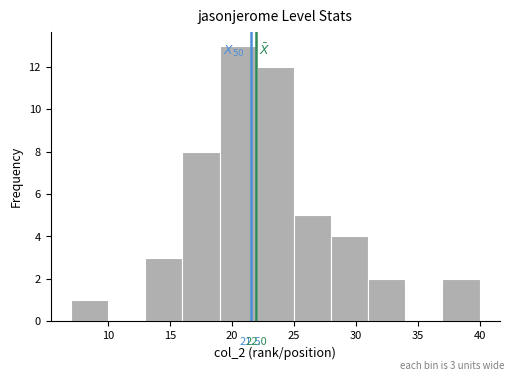

Over which range of the x-axis is the bar tallest?

19 to 22